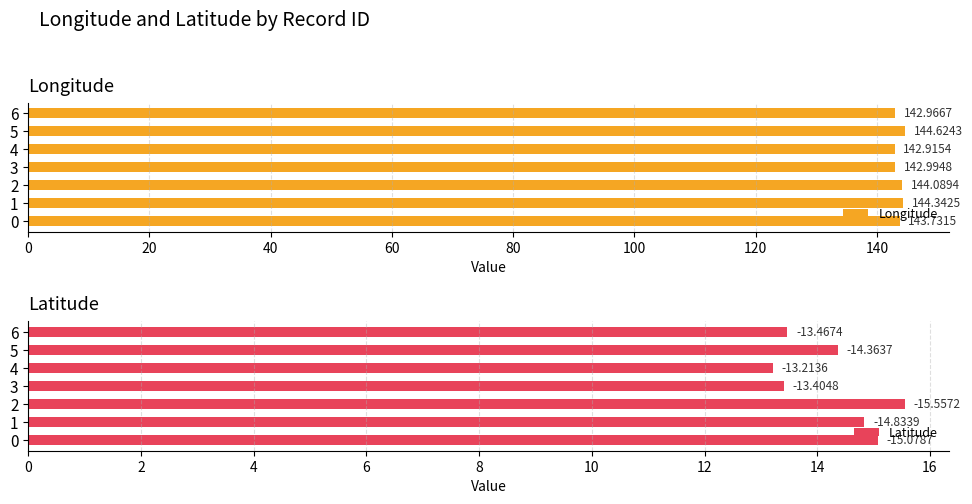

Are the bars grouped side by side (vs. stacked)?

Yes